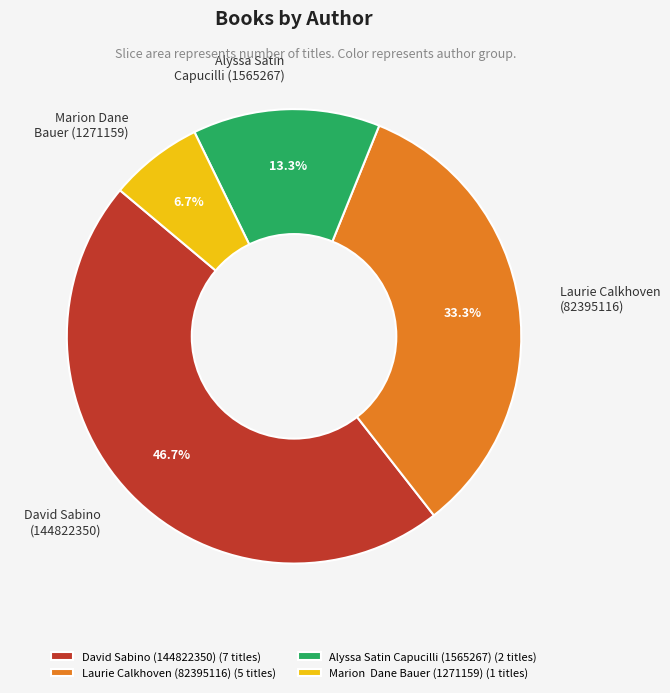

Do Marion Dane Bauer (1271159) and Laurie Calkhoven (82395116) together represent more than half of the pie?

No